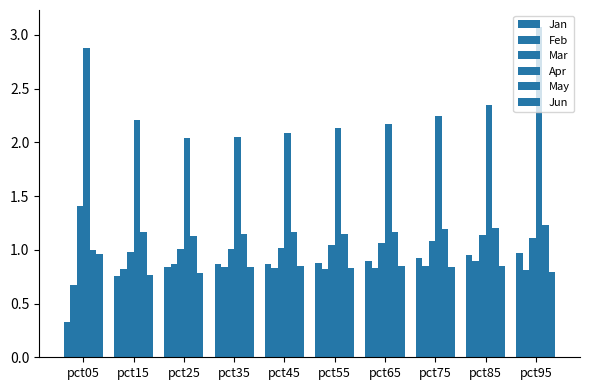

Which series has the largest total across all categories?

Apr